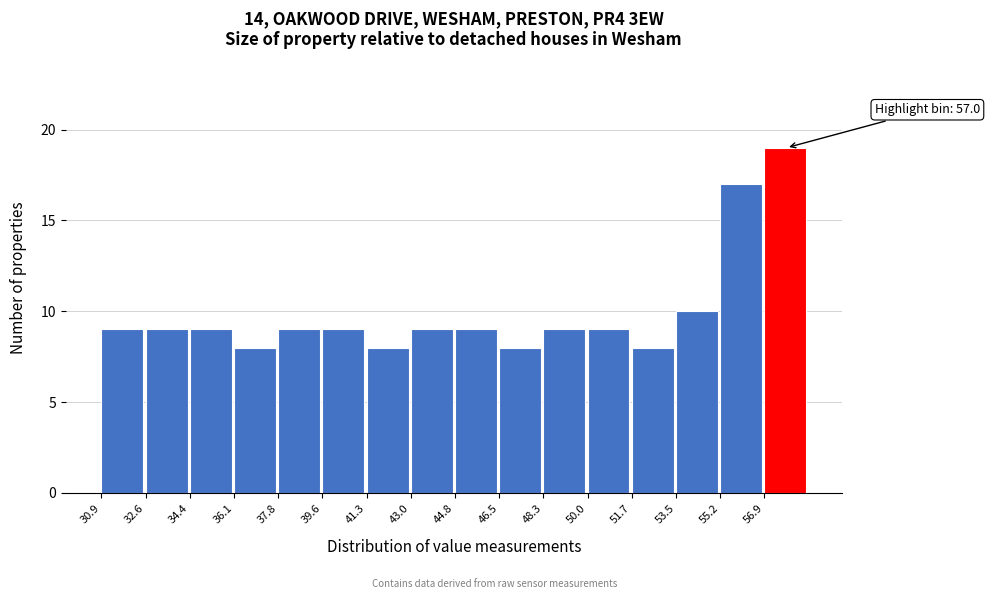

Over which range of the x-axis is the bar tallest?

57.0 to 58.6